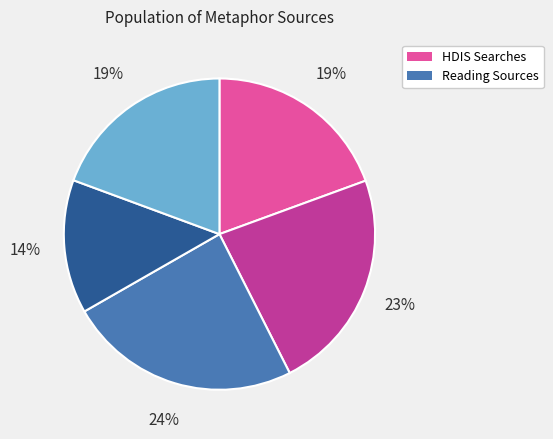

Does any single category account for the majority?

No